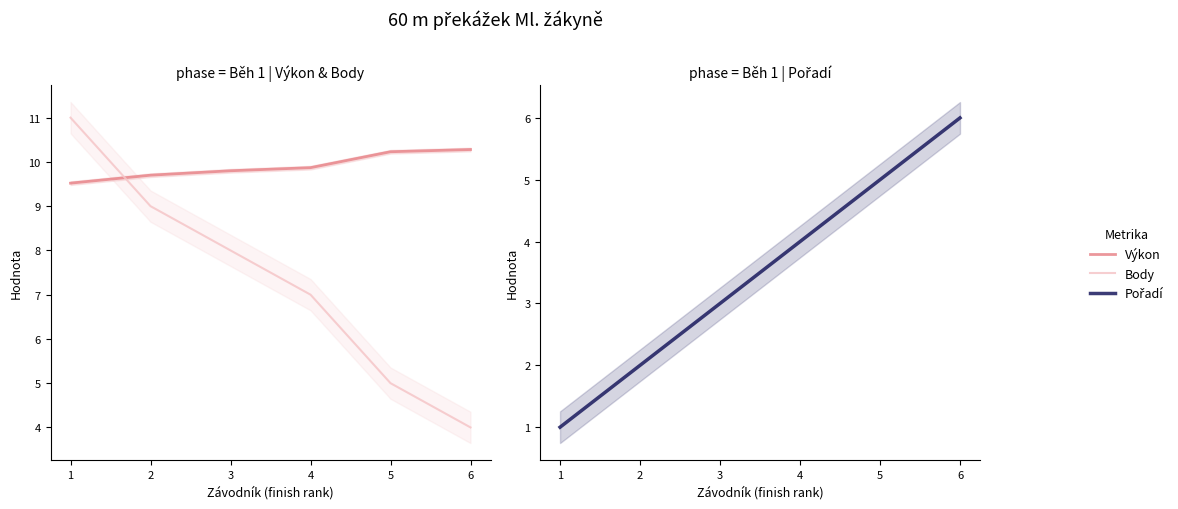

Is this an area chart (filled region under the line)?

No